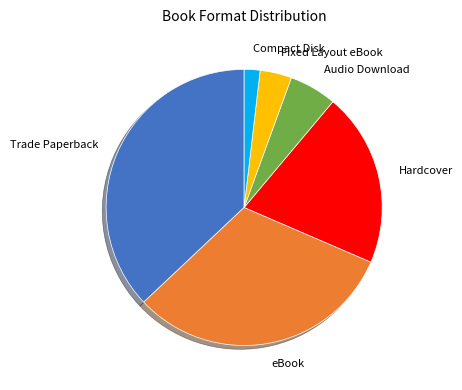

How many slices are in this pie chart?

6